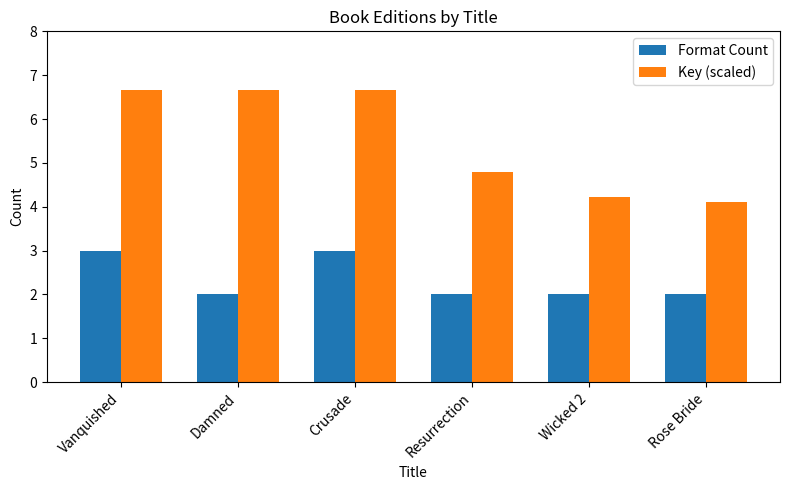

True or false: Format Count has a value of 3.0 at Vanquished.

True